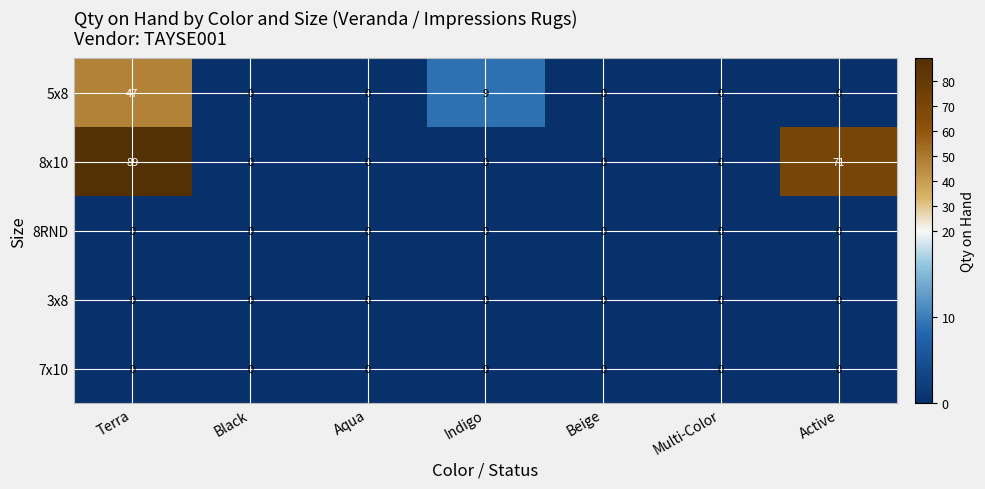

Between Aqua and Active, which series saw the biggest shift?

8x10